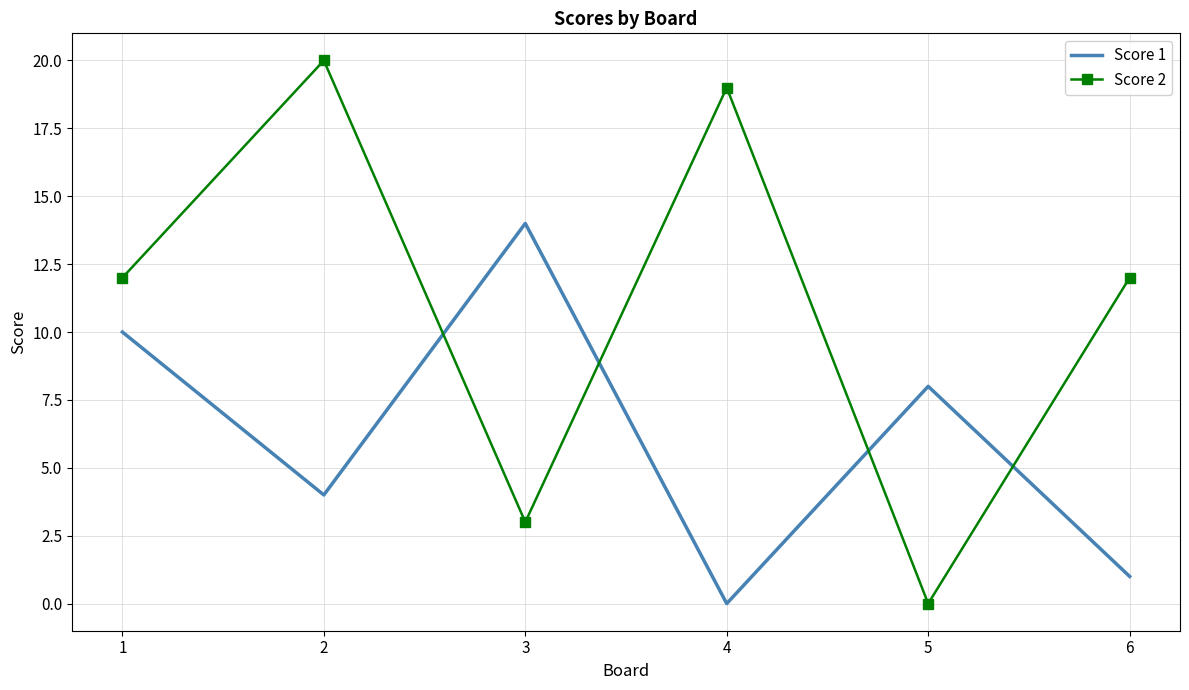

At which category is the sum across all series the highest?

2